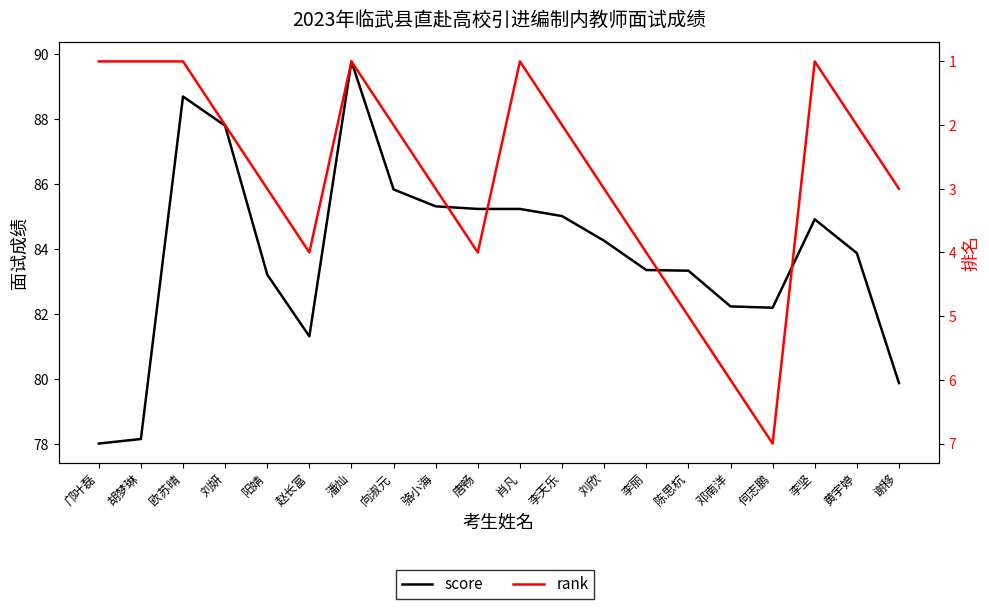

What is the difference between the maximum and minimum values in the score series?

11.8